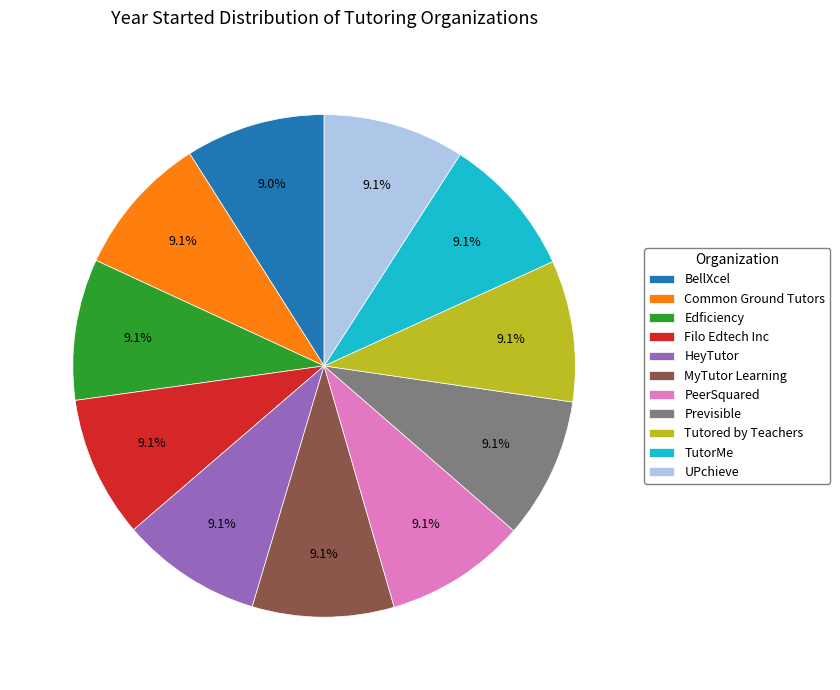

Is there any slice that represents more than half of the pie?

No